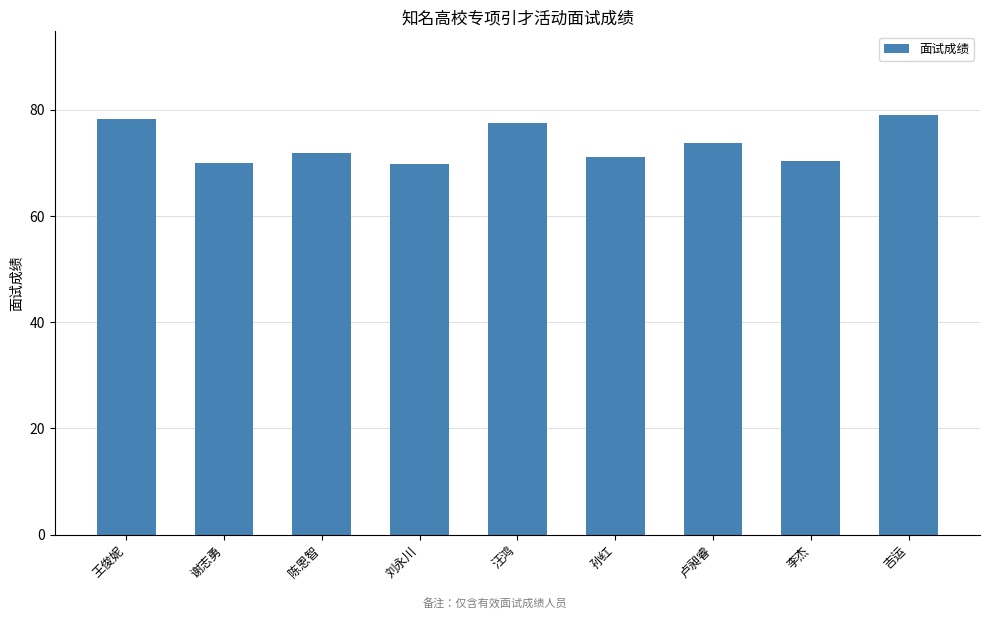

What is the sum of all values?

661.8